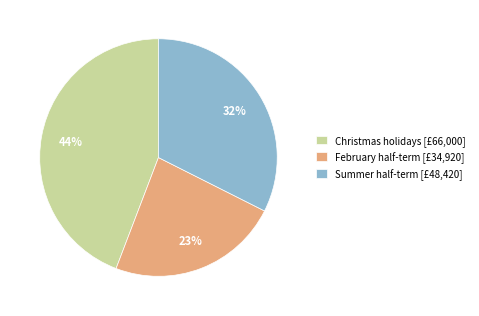

Rank the categories by value from lowest to highest.

February half-term [£34,920], Summer half-term [£48,420], Christmas holidays [£66,000]